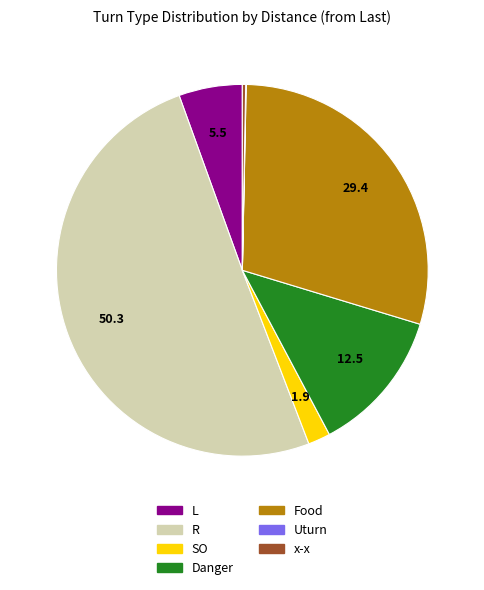

Between x-x and R, which is larger?

R